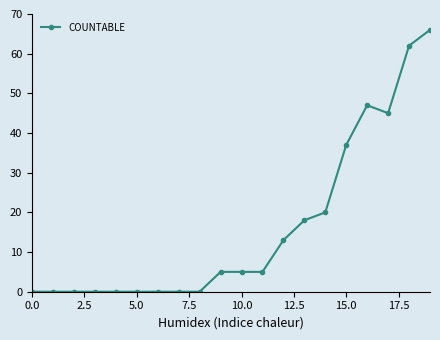

How many lines are shown in the chart?

1